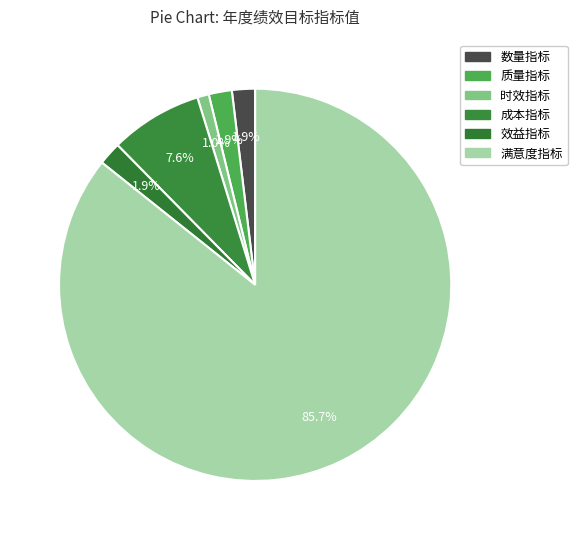

To the nearest percent, what percentage of the pie is 数量指标?

2%